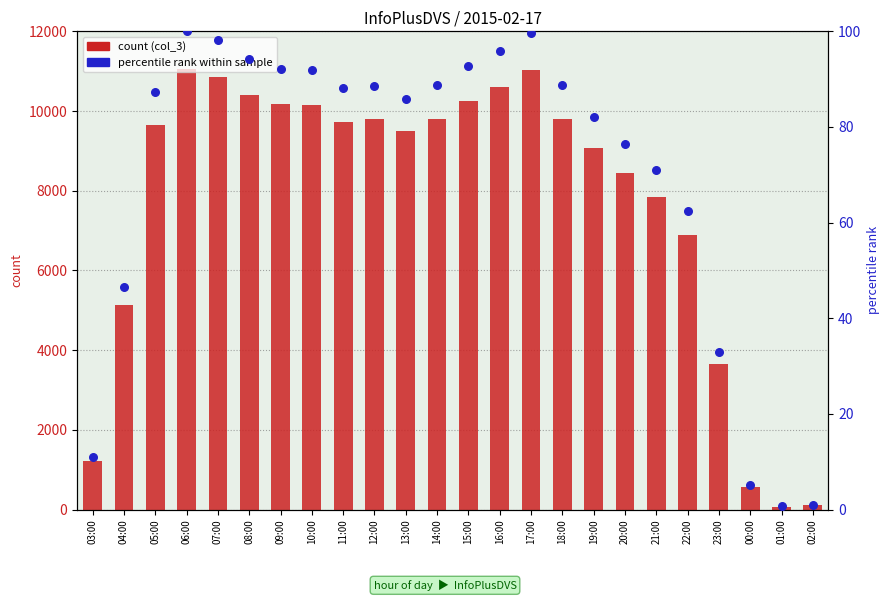

At how many categories does at least one series exceed 8386?

16